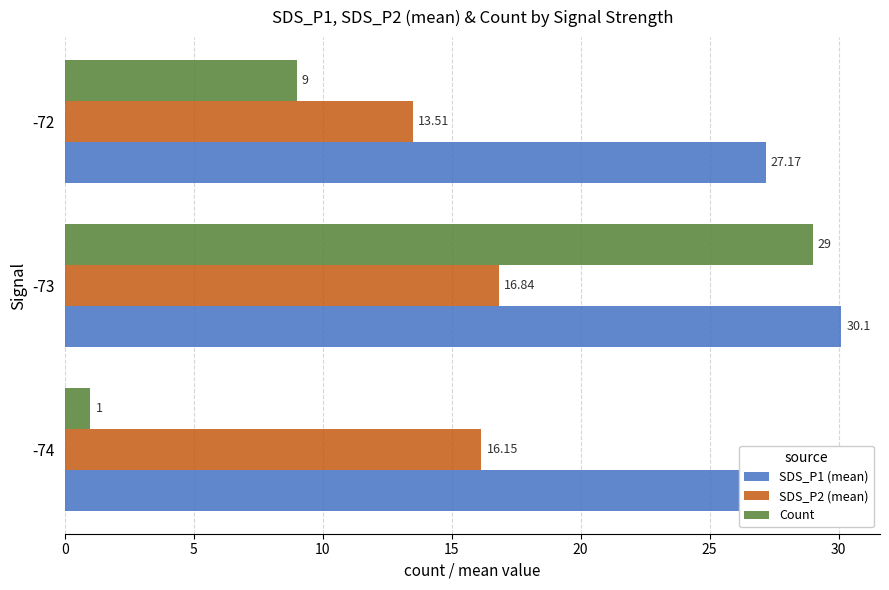

What is the difference between the maximum and minimum values in the Count series?

28.0